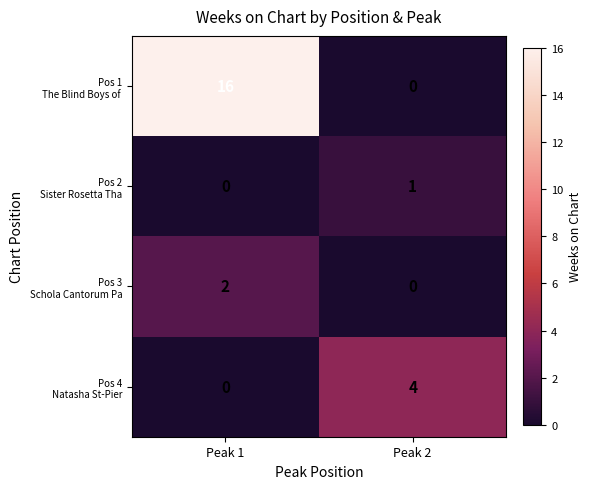

What is the greatest value displayed?

16